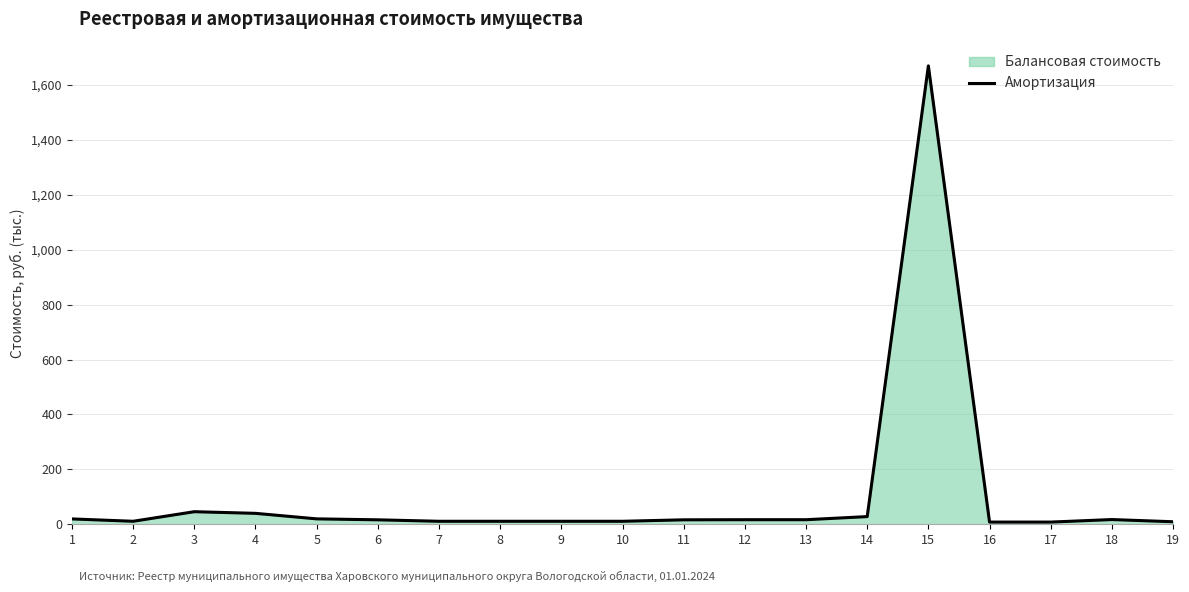

Rank the categories by value from lowest to highest.

16, 17, 19, 7, 8, 9, 10, 2, 6, 11, 12, 13, 18, 1, 5, 14, 4, 3, 15